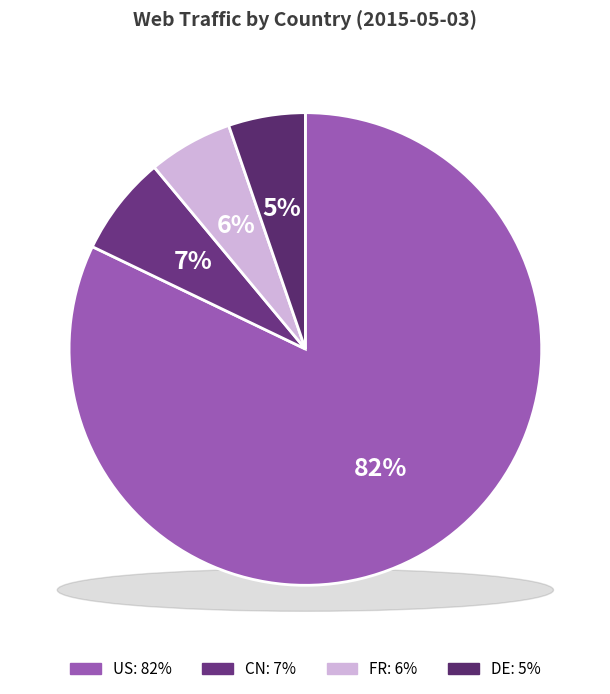

To the nearest percent, what is the difference between the largest and smallest slice percentages?

77%